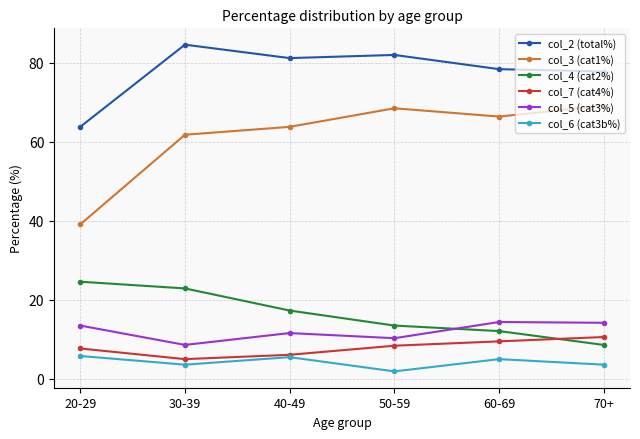

Count the number of categories in the chart.

6